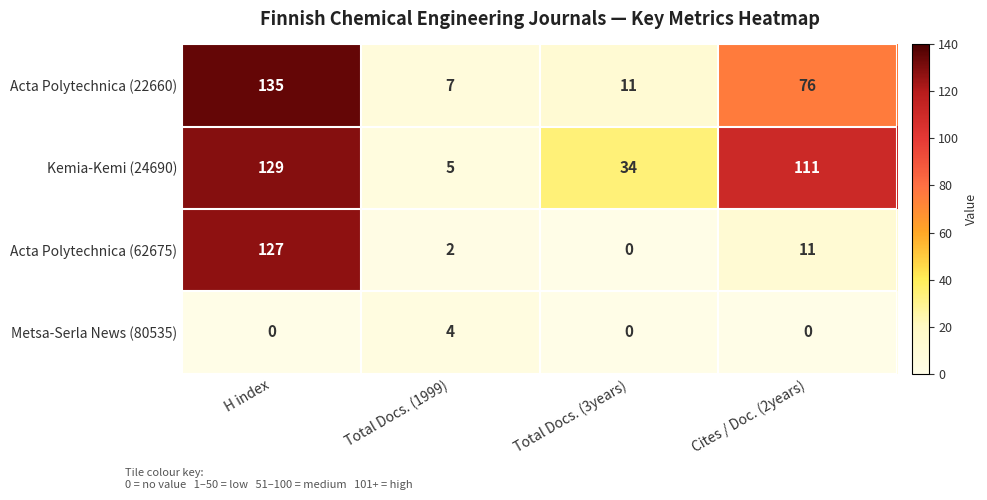

Which series has the largest total across all categories?

Kemia-Kemi (24690)